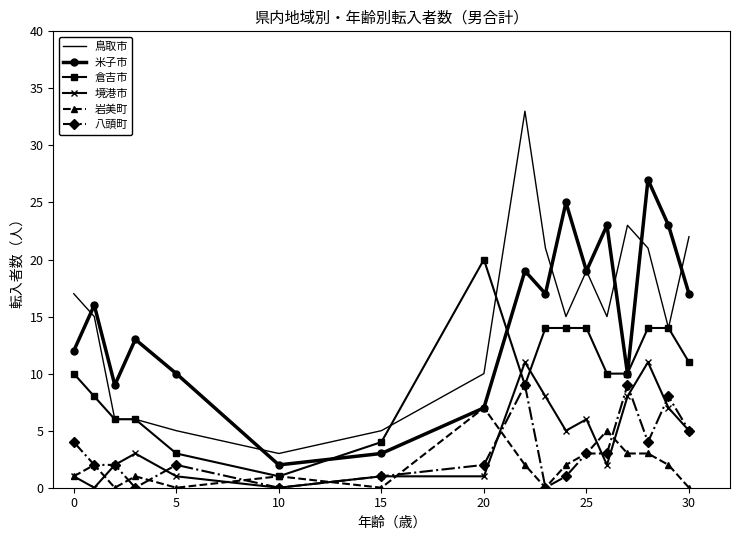

Reading left to right, list all the values displayed in this chart.

鳥取市: 17	15	6	6	5	3	5	10	33	21	15	19	15	23	21	14	22
米子市: 12	16	9	13	10	2	3	7	19	17	25	19	23	10	27	23	17
倉吉市: 10	8	6	6	3	1	4	20	9	14	14	14	10	10	14	14	11
境港市: 1	0	2	3	1	0	1	1	11	8	5	6	2	8	11	7	5
岩美町: 1	2	0	1	0	1	0	7	2	0	2	3	5	3	3	2	0
八頭町: 4	2	2	0	2	0	1	2	9	0	1	3	3	9	4	8	5